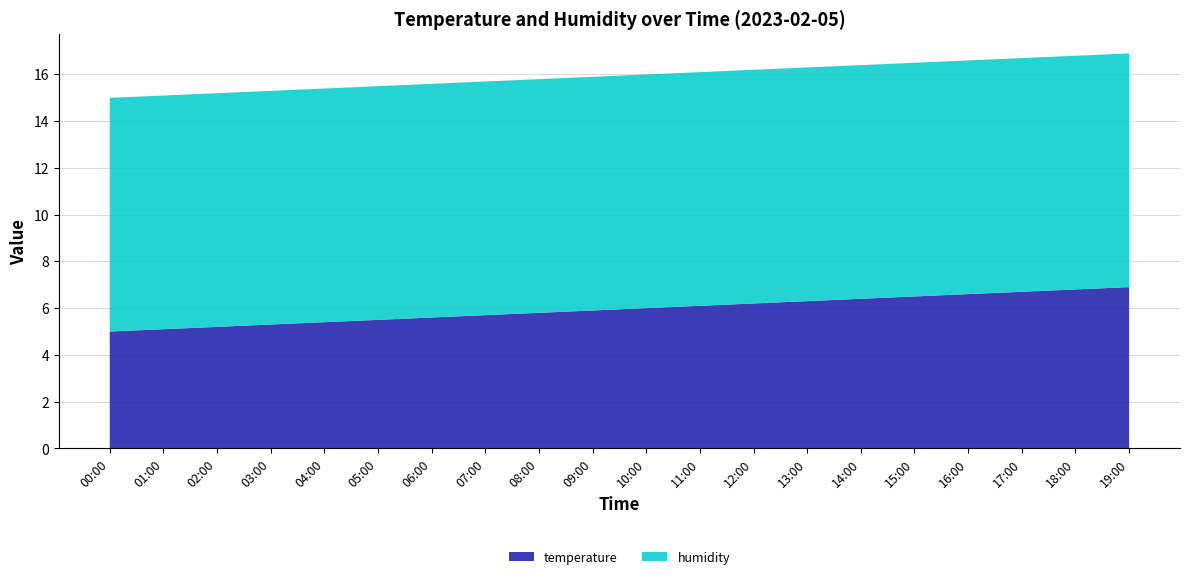

What is the lowest value of the temperature series?

5.0